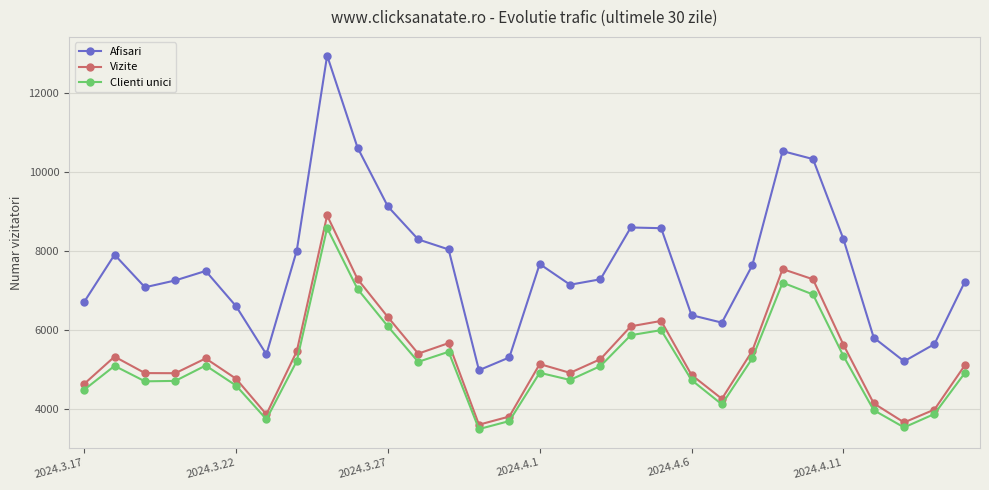

What is the difference between the maximum and minimum values in the Afisari series?

7976